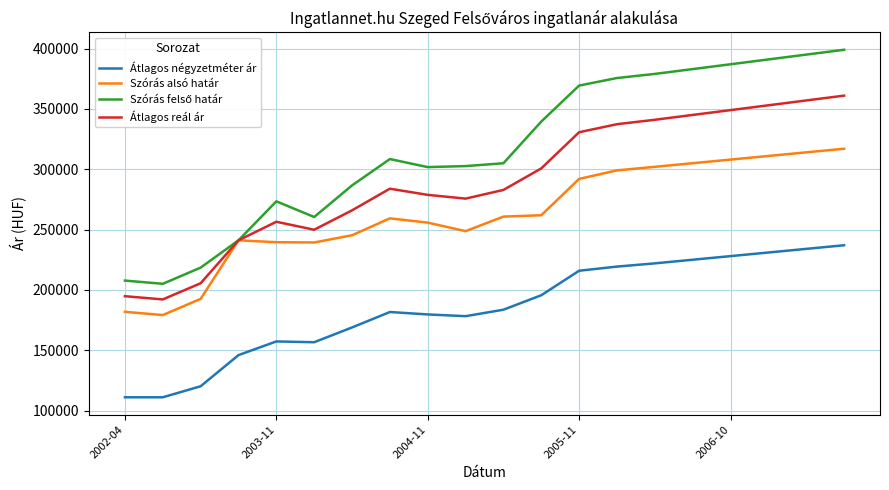

True or false: Átlagos négyzetméter ár and Szórás alsó határ cross at least once.

False